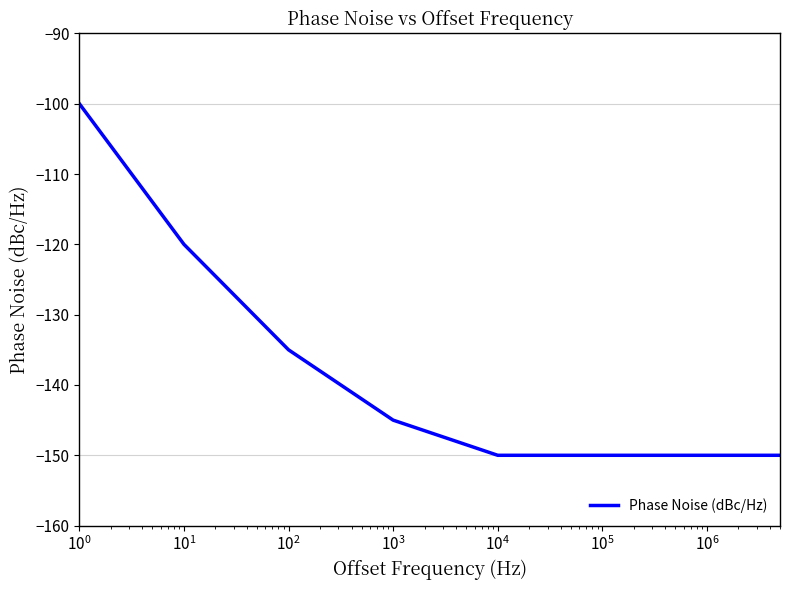

What is the greatest value displayed?

-100